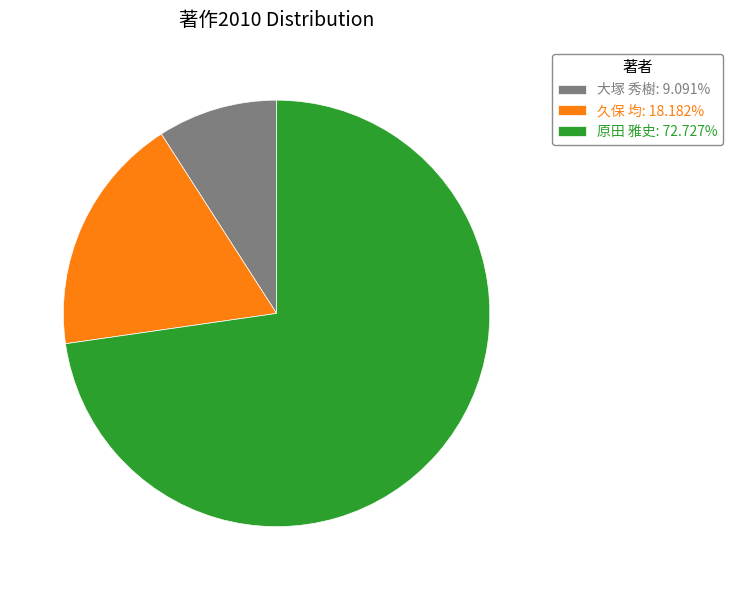

Do 大塚 秀樹: 9.091% and 原田 雅史: 72.727% together represent more than half of the pie?

Yes